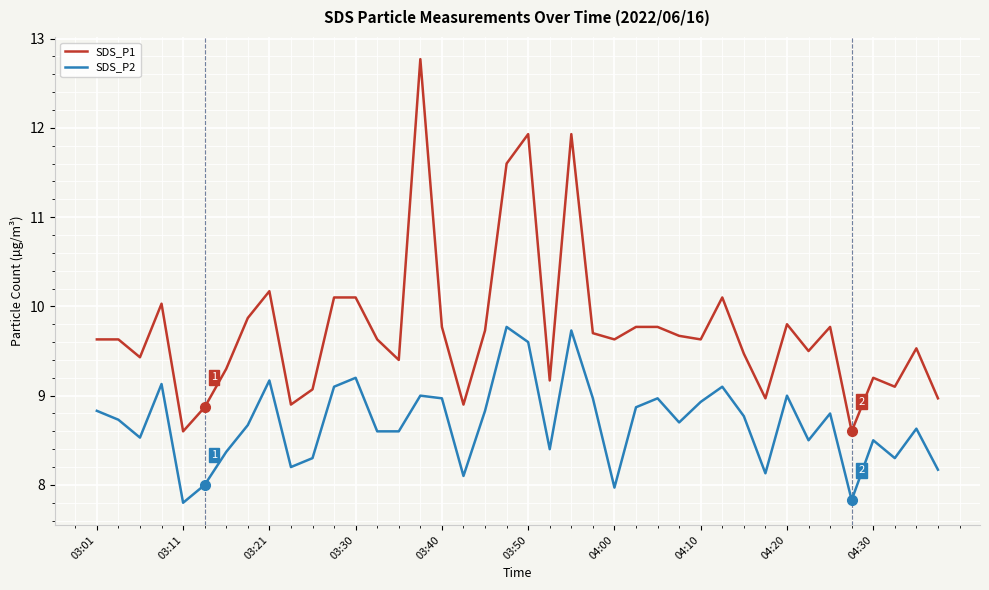

True or false: SDS_P1 and SDS_P2 intersect in this chart.

False